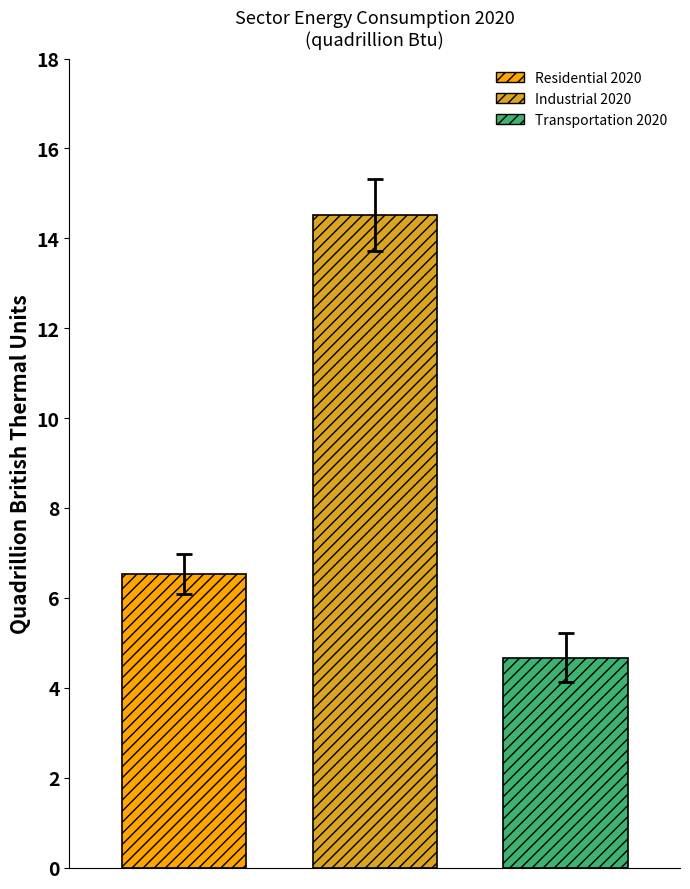

How many data points does each series have?

1